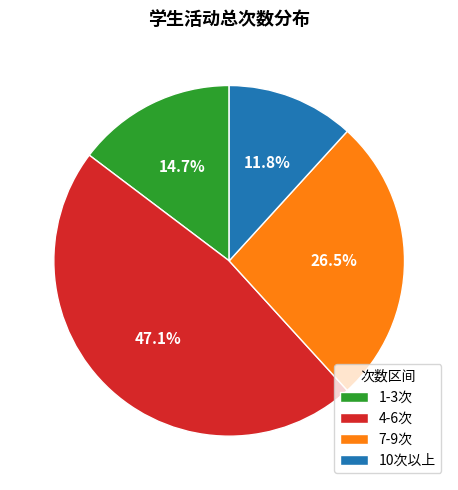

Which category has the smallest portion of the pie?

10次以上